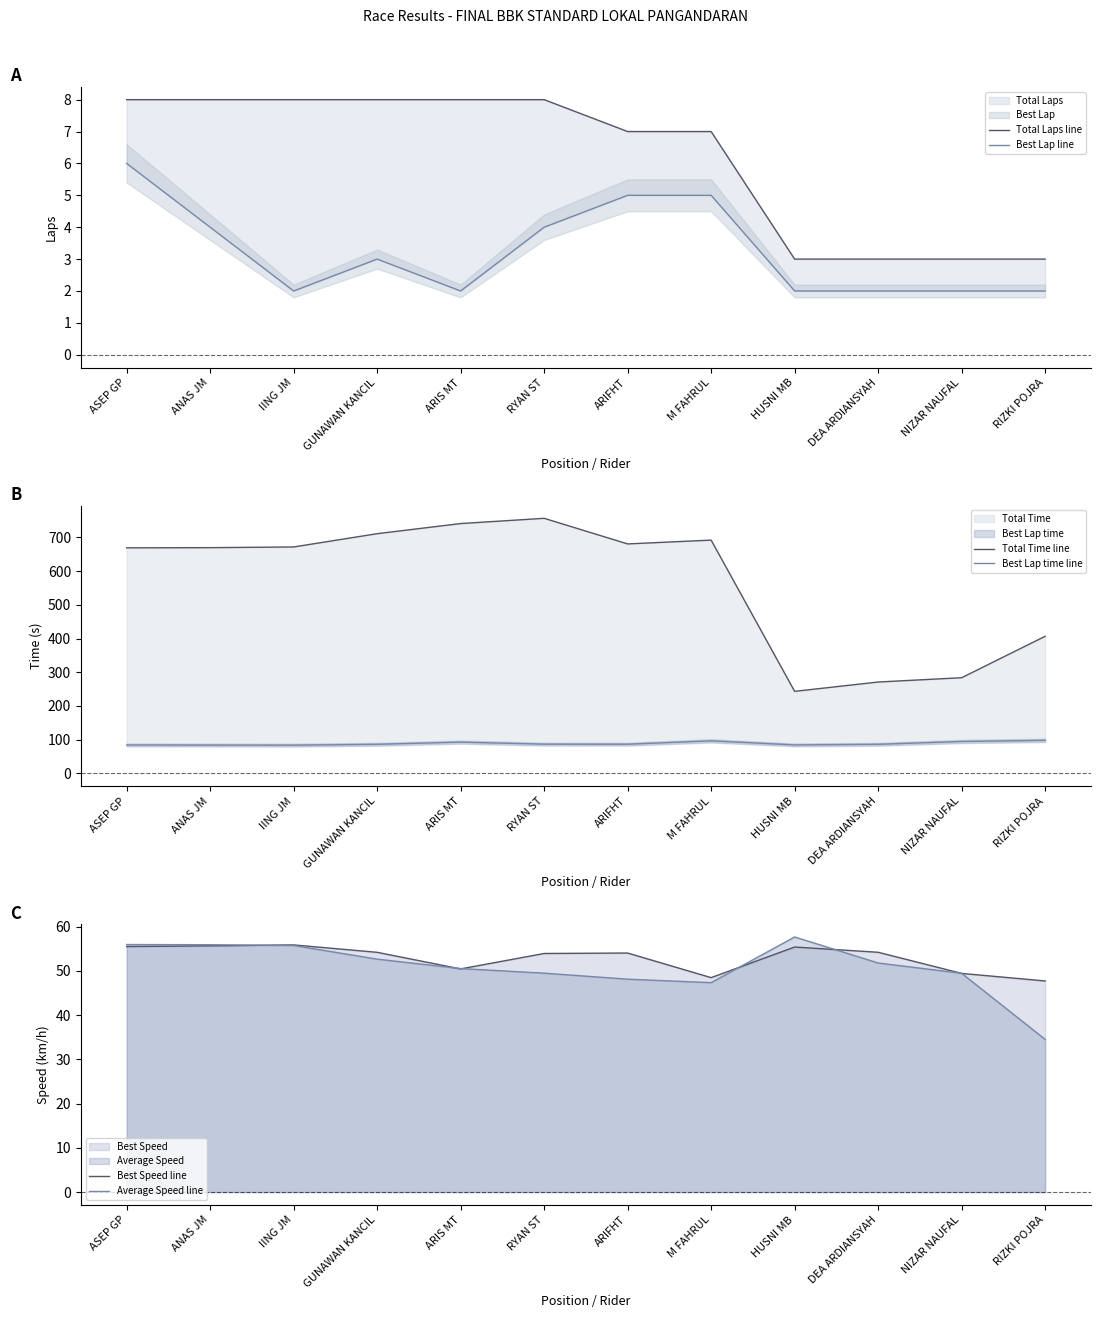

At which label does Average Speed line reach its peak?

HUSNI MB